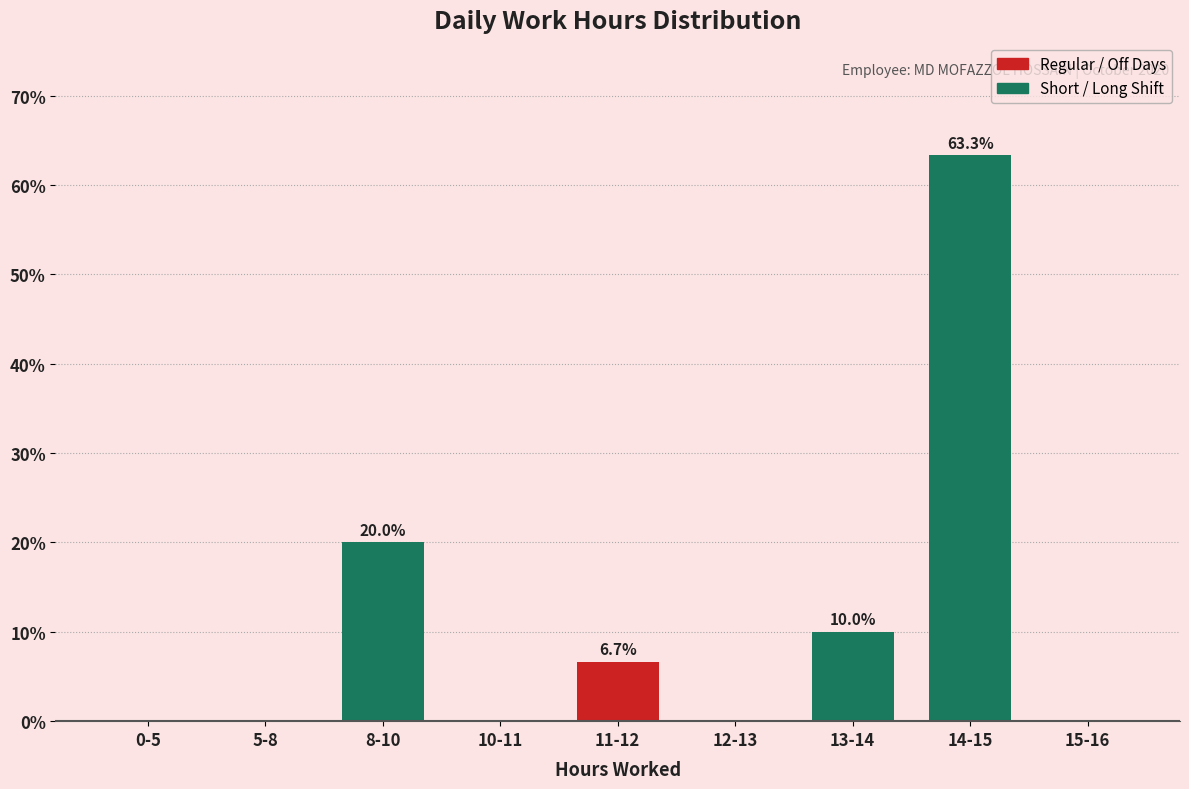

Reading left to right, what are all the values shown in this chart?

0-5=0.0	5-8=0.0	8-10=20.0	10-11=0.0	11-12=6.7	12-13=0.0	13-14=10.0	14-15=63.3	15-16=0.0